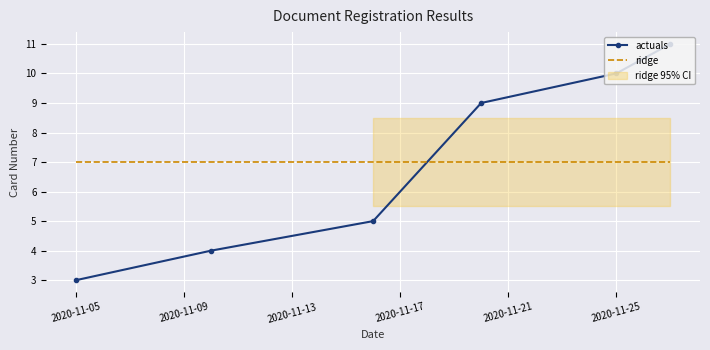

What is the maximum value for ridge?

7